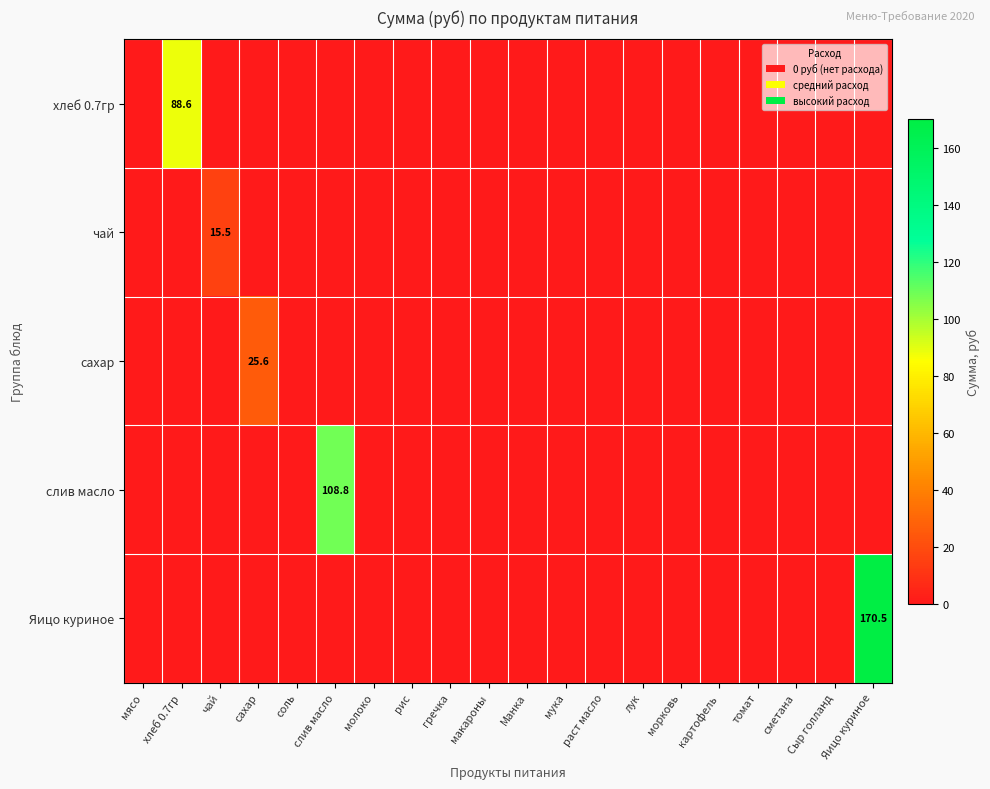

Between мясо and сахар, which series saw the biggest shift?

сахар